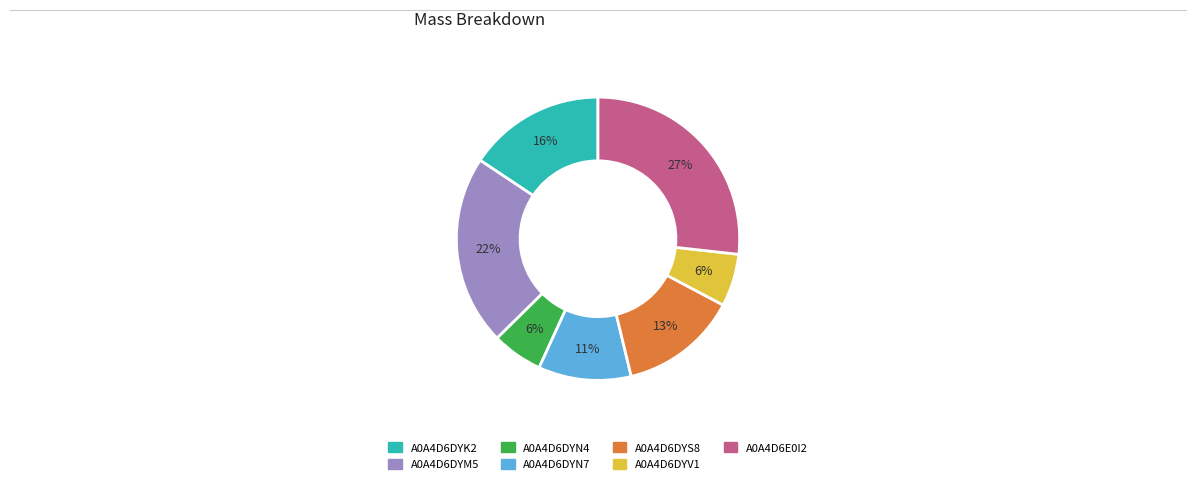

To the nearest percent, what is the difference between the largest and smallest slice percentages?

21%